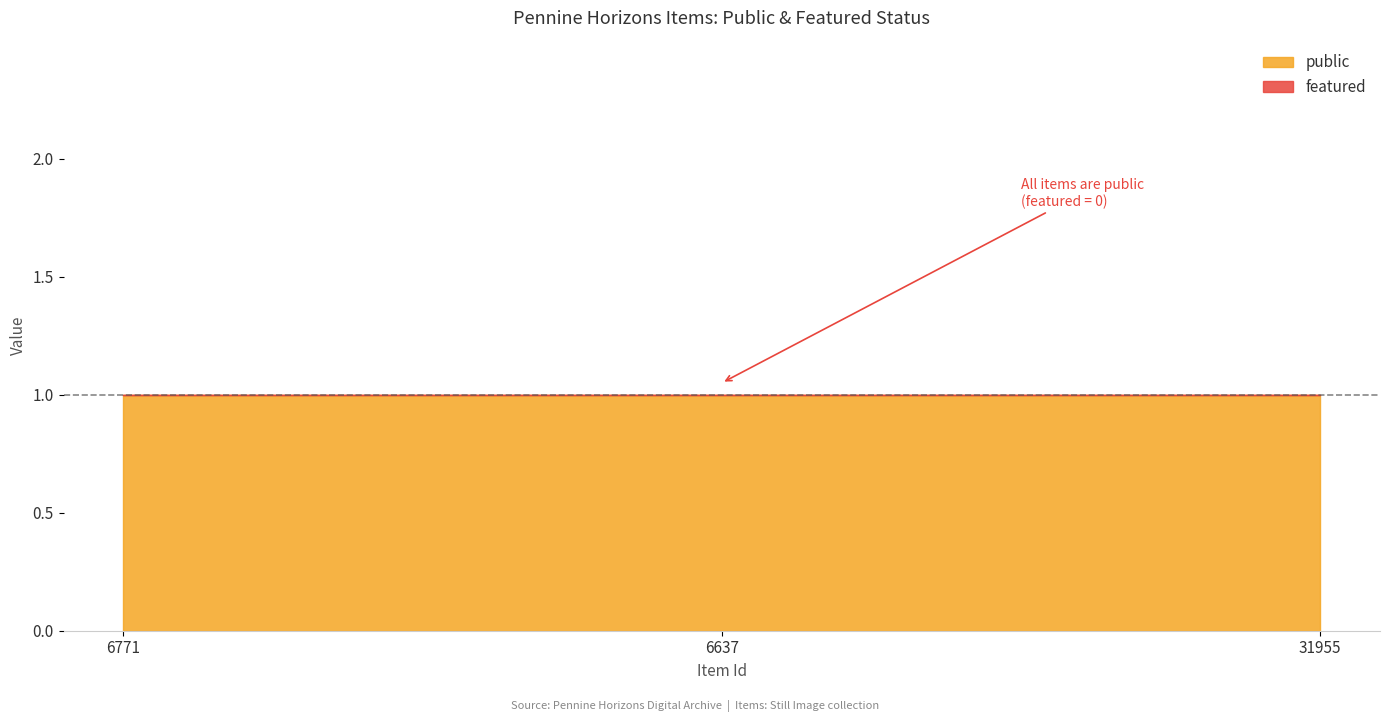

Rank the series by their maximum value, from lowest to highest.

featured, public